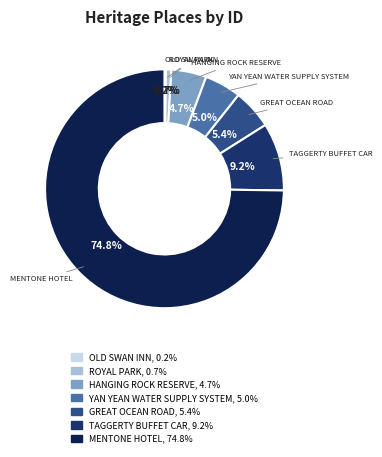

To the nearest percent, what percentage of the pie is MENTONE HOTEL?

75%